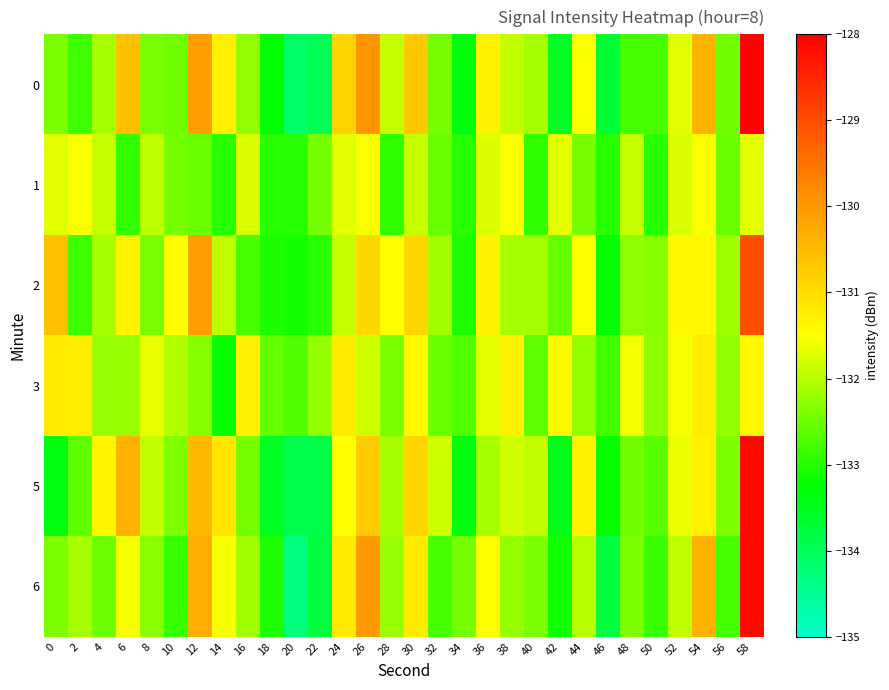

At which category does the chart reach its peak across all series?

58